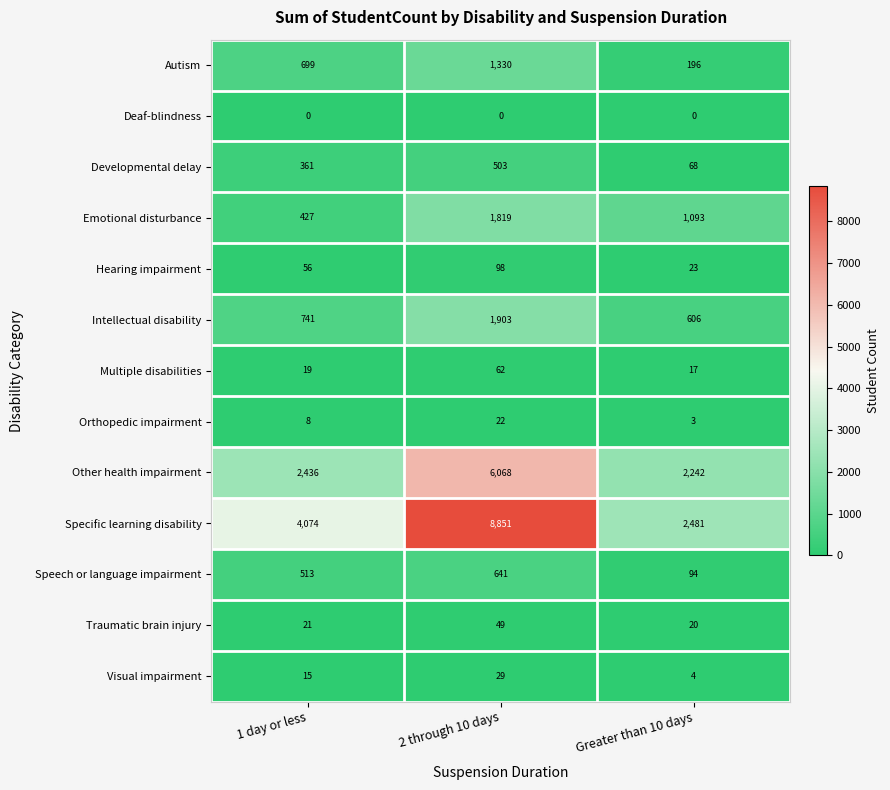

How many values in the Other health impairment series are below 2436?

1